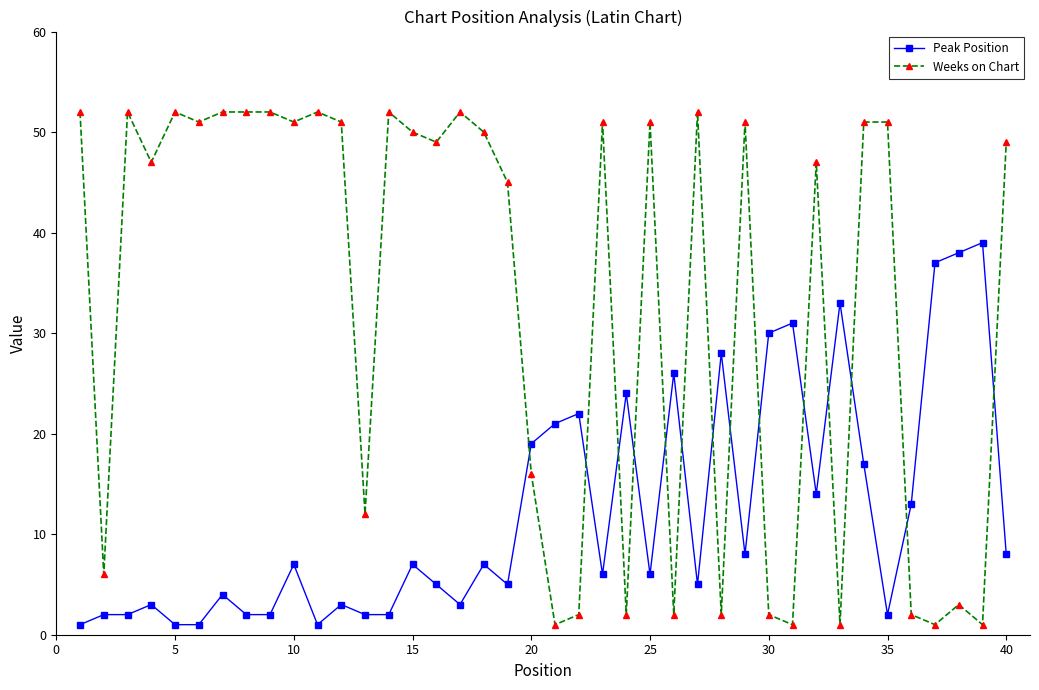

Which series has the largest total across all categories?

Weeks on Chart